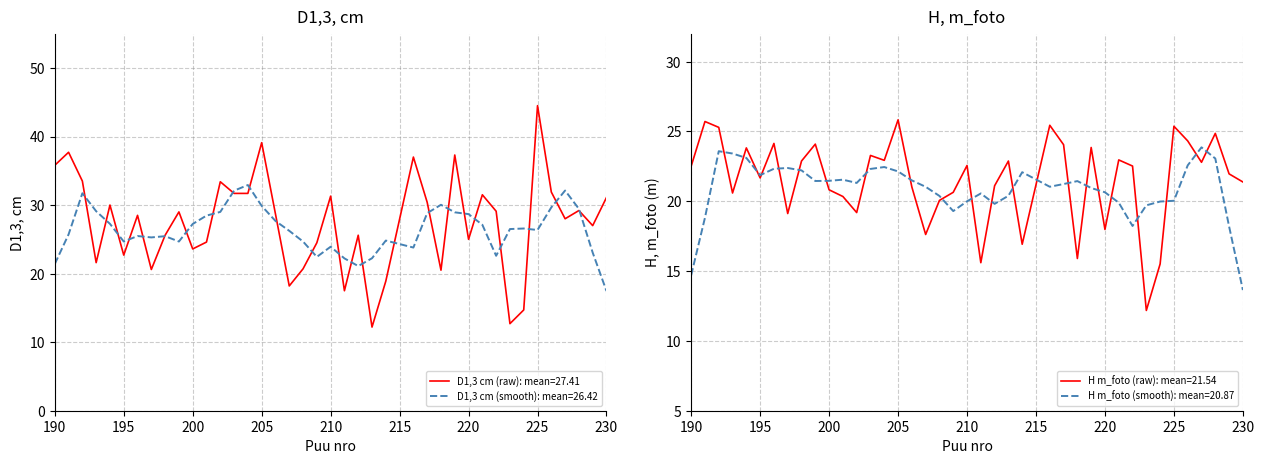

Is it true that D1,3, cm equals 18.2 at 207?

True